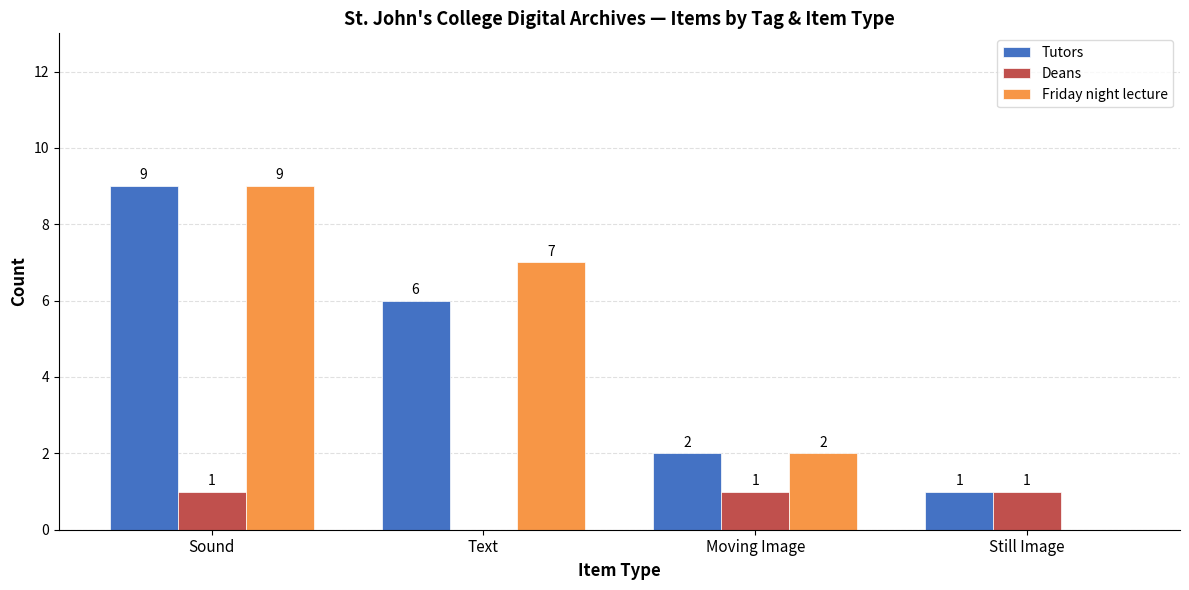

Between Text and Still Image, which series saw the biggest shift?

Friday night lecture